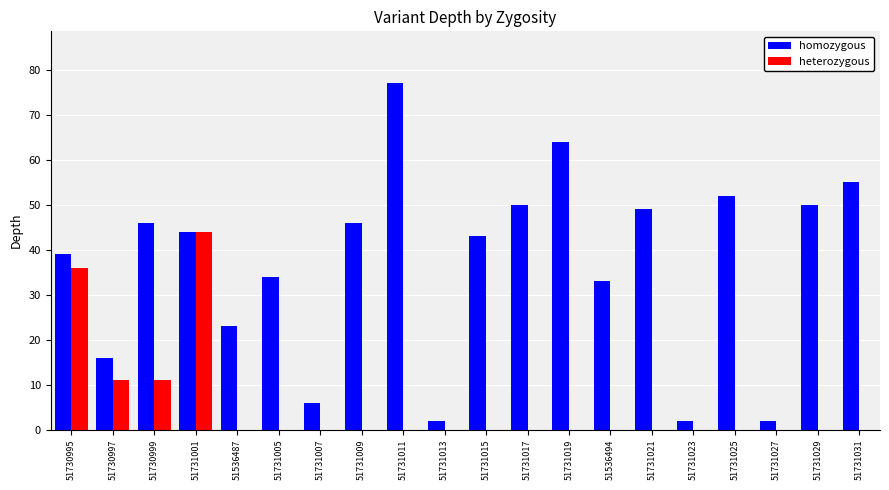

What is the average value of the homozygous series?

37